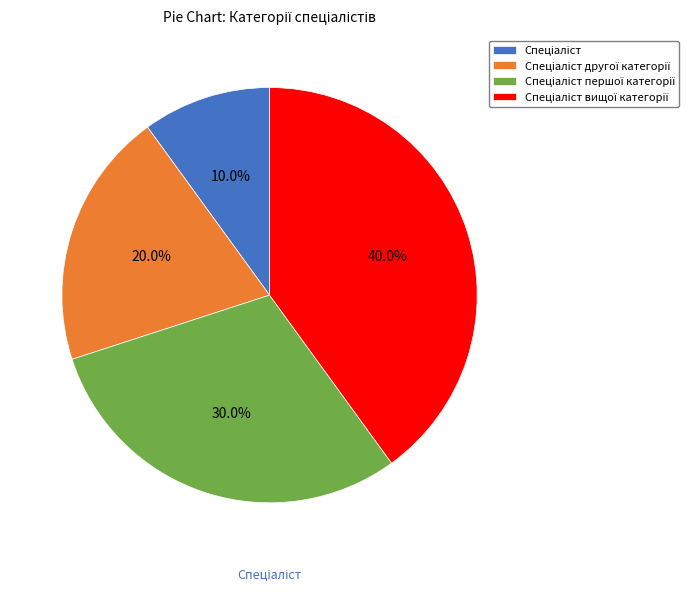

Is there any slice that represents more than half of the pie?

No